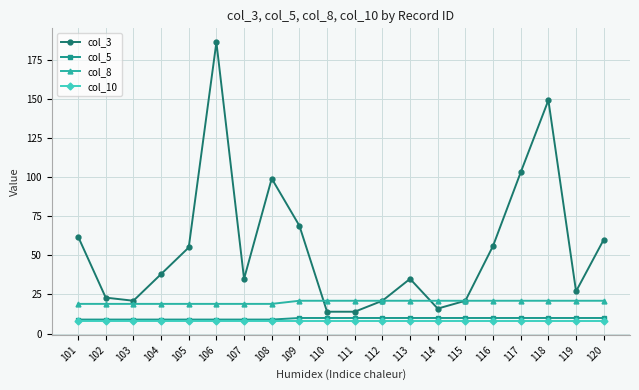

Where does the col_3 series first go above 38?

101